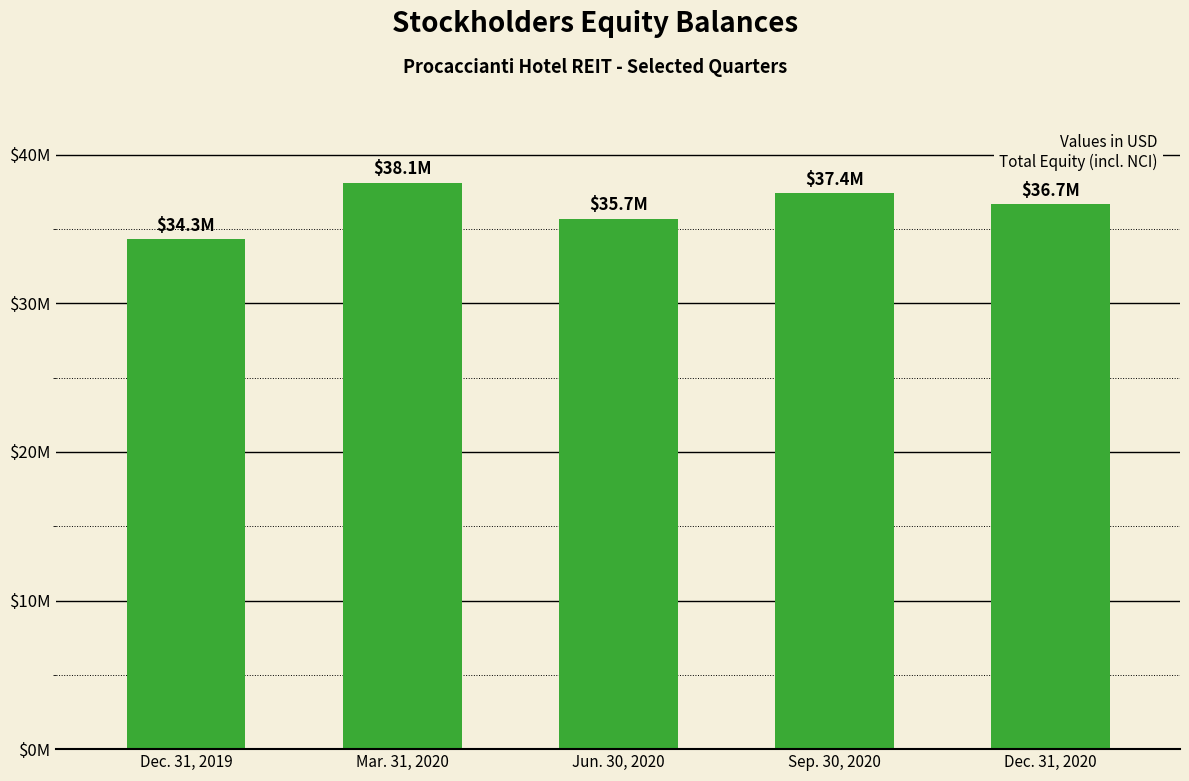

Read the value at Dec. 31, 2019, to the nearest 100.

34313700